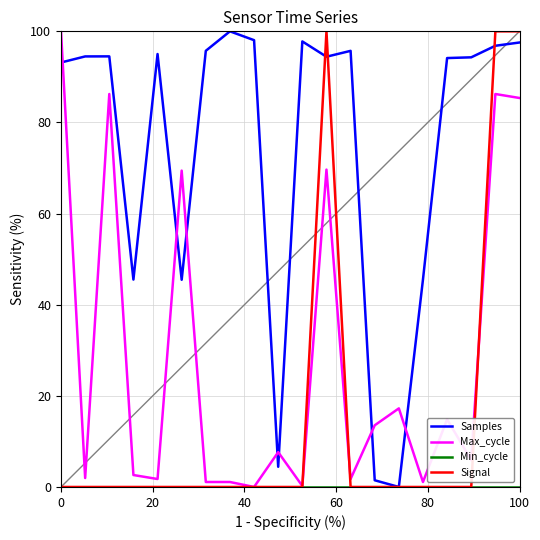

True or false: Max_cycle and Samples intersect in this chart.

True